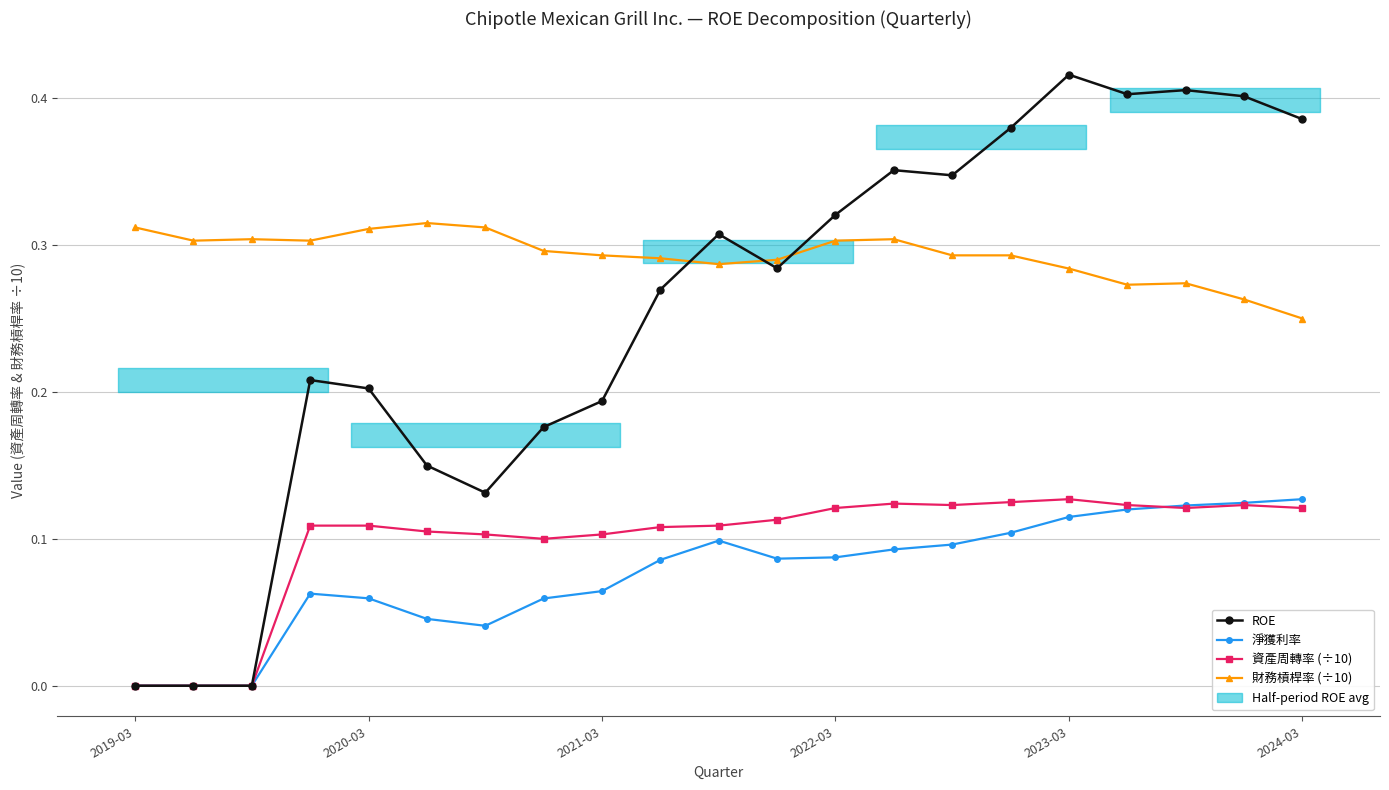

Which series has the widest spread of values?

ROE